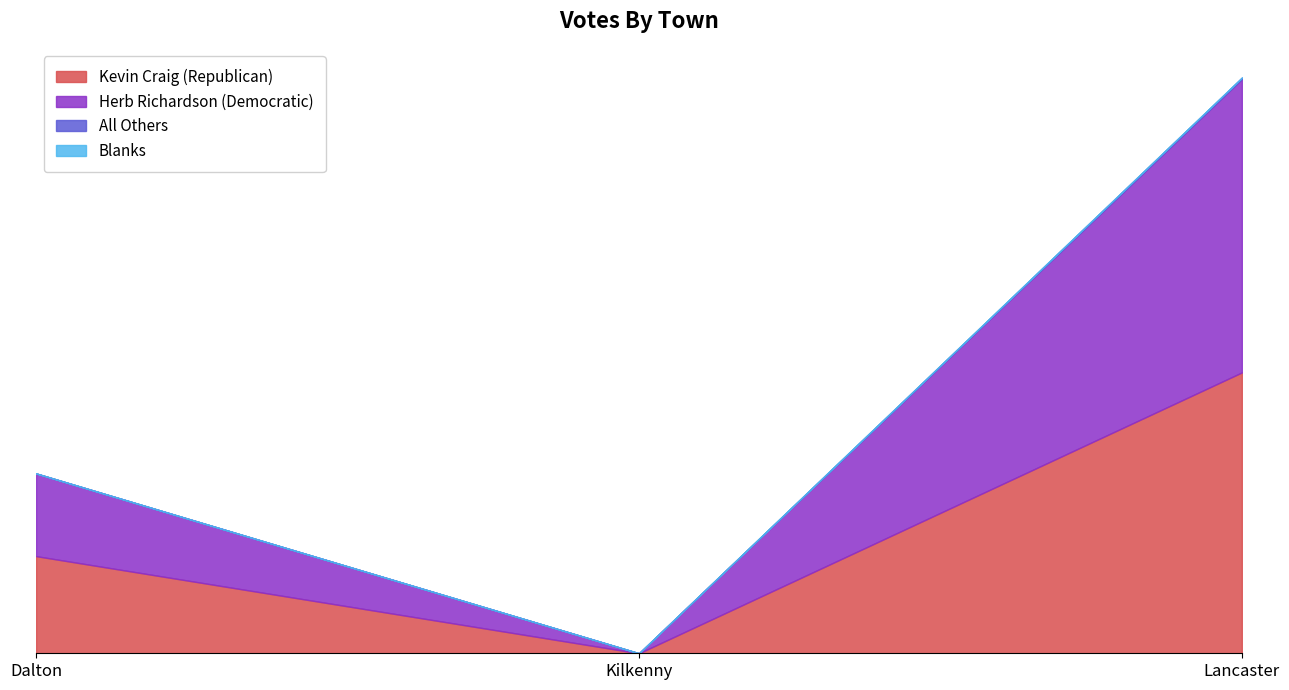

What is the difference between the Herb Richardson (Democratic) values at Kilkenny and Dalton?

172